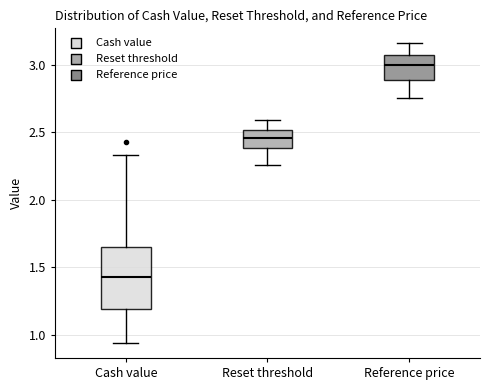

Reading left to right, transcribe this box plot: for each box, give where its median line is, the range the box spans, and where its two whiskers end, as read against the y-axis. The values are not printed on the chart, so give them approximately, as read against the axis.

Cash value: median 1.45, box 1.20 to 1.65, whiskers 0.95 to 2.35
Reset threshold: median 2.45, box 2.40 to 2.50, whiskers 2.25 to 2.60
Reference price: median 3.00, box 2.90 to 3.05, whiskers 2.75 to 3.15